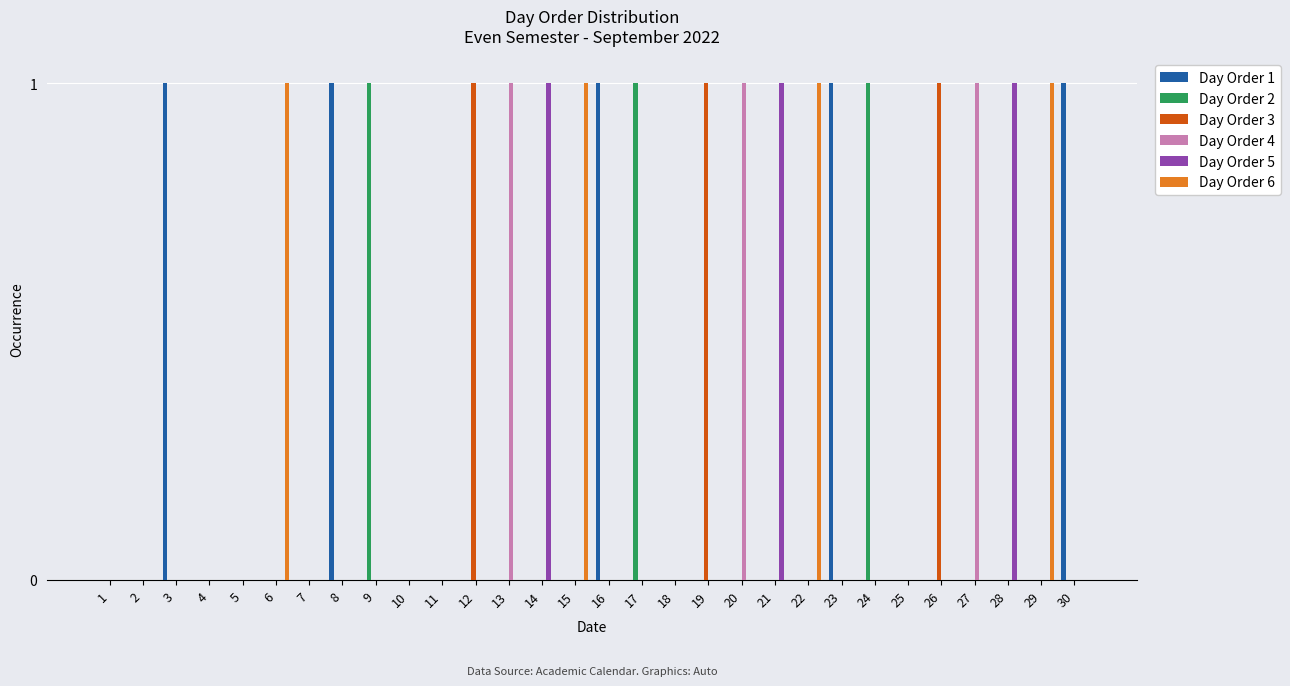

Reading left to right, extract all data points from this chart.

Day Order 1: 1=0	2=0	3=1	4=0	5=0	6=0	7=0	8=1	9=0	10=0	11=0	12=0	13=0	14=0	15=0	16=1	17=0	18=0	19=0	20=0	21=0	22=0	23=1	24=0	25=0	26=0	27=0	28=0	29=0	30=1
Day Order 2: 1=0	2=0	3=0	4=0	5=0	6=0	7=0	8=0	9=1	10=0	11=0	12=0	13=0	14=0	15=0	16=0	17=1	18=0	19=0	20=0	21=0	22=0	23=0	24=1	25=0	26=0	27=0	28=0	29=0	30=0
Day Order 3: 1=0	2=0	3=0	4=0	5=0	6=0	7=0	8=0	9=0	10=0	11=0	12=1	13=0	14=0	15=0	16=0	17=0	18=0	19=1	20=0	21=0	22=0	23=0	24=0	25=0	26=1	27=0	28=0	29=0	30=0
Day Order 4: 1=0	2=0	3=0	4=0	5=0	6=0	7=0	8=0	9=0	10=0	11=0	12=0	13=1	14=0	15=0	16=0	17=0	18=0	19=0	20=1	21=0	22=0	23=0	24=0	25=0	26=0	27=1	28=0	29=0	30=0
Day Order 5: 1=0	2=0	3=0	4=0	5=0	6=0	7=0	8=0	9=0	10=0	11=0	12=0	13=0	14=1	15=0	16=0	17=0	18=0	19=0	20=0	21=1	22=0	23=0	24=0	25=0	26=0	27=0	28=1	29=0	30=0
Day Order 6: 1=0	2=0	3=0	4=0	5=0	6=1	7=0	8=0	9=0	10=0	11=0	12=0	13=0	14=0	15=1	16=0	17=0	18=0	19=0	20=0	21=0	22=1	23=0	24=0	25=0	26=0	27=0	28=0	29=1	30=0